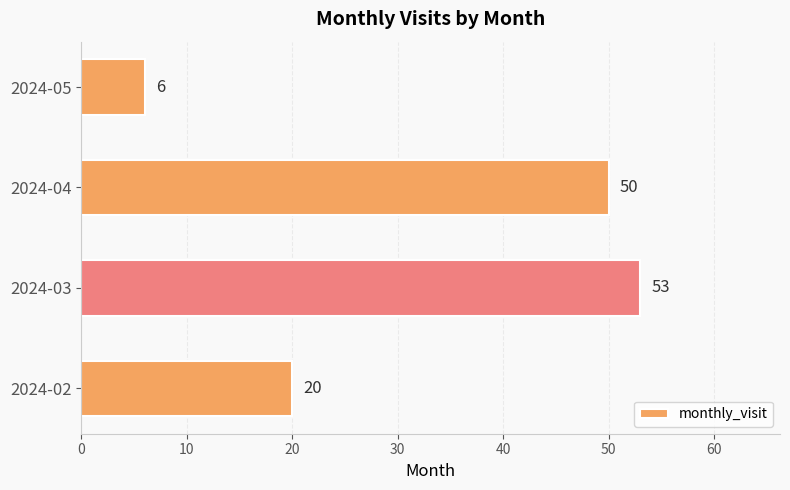

How many categories are shown in the chart?

4